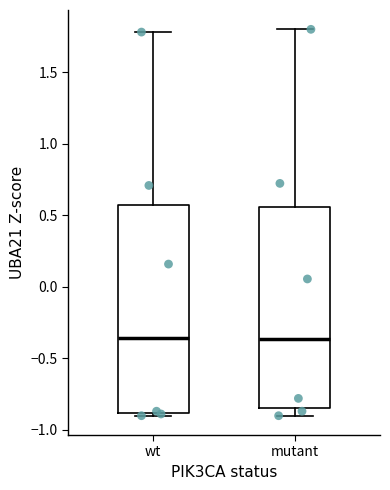

Reading left to right, transcribe this box plot: for each box, give where its median line is, the range the box spans, and where its two whiskers end, as read against the y-axis. The values are not printed on the chart, so give them approximately, as read against the axis.

wt: median -0.35, box -0.90 to 0.55, whiskers -0.90 (just below the box's lower edge) to 1.80
mutant: median -0.35, box -0.85 to 0.55, whiskers -0.90 to 1.80